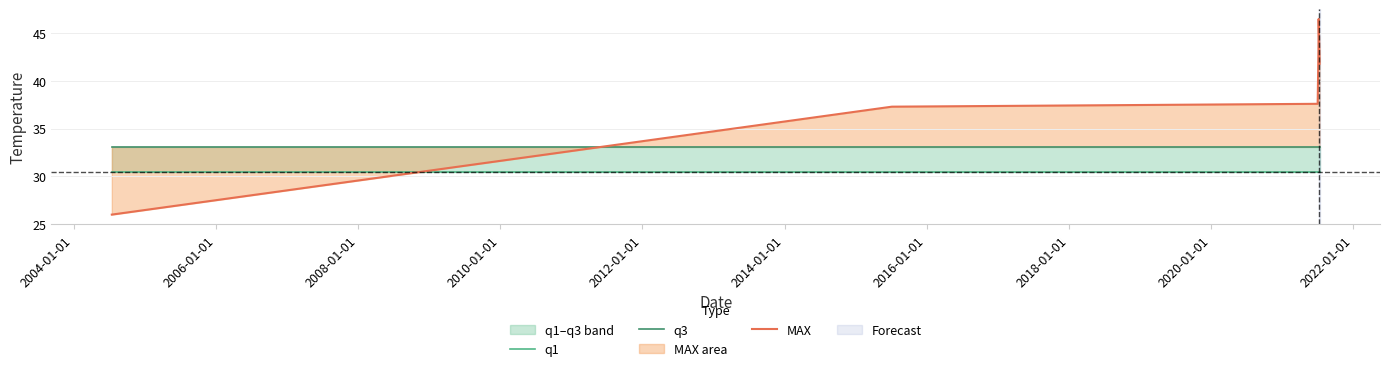

What is the highest value of the MAX series?

46.5